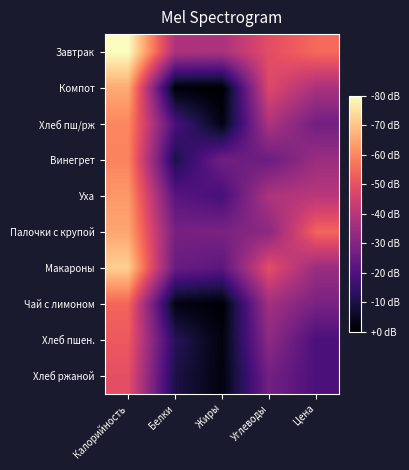

What is the total value across all series at Белки?

12.5